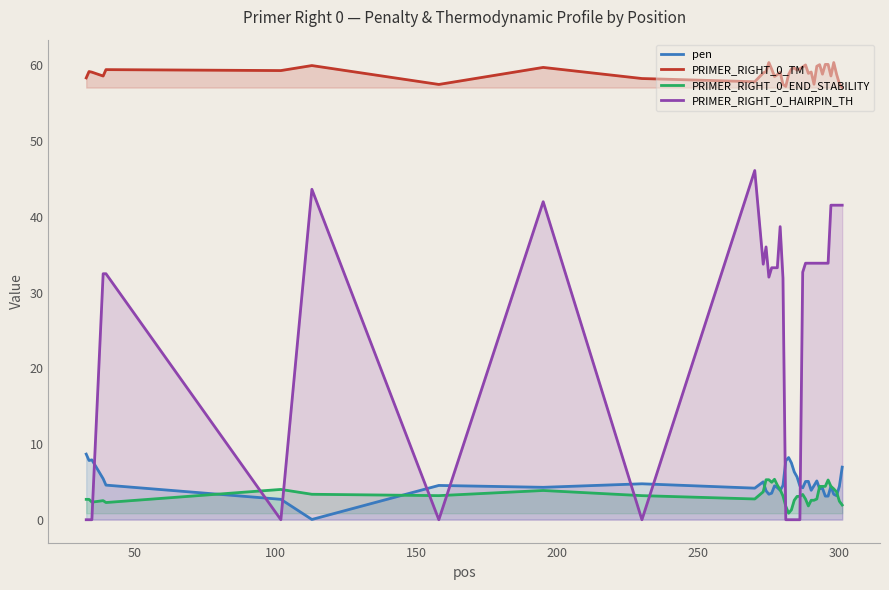

At how many categories does at least one series exceed 39?

40